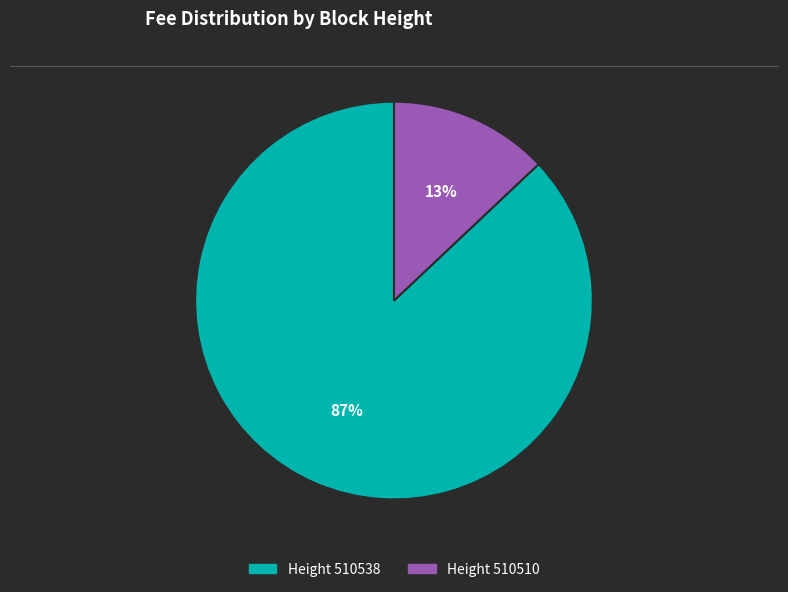

To the nearest percent, what is the difference between the largest and smallest slice percentages?

74%